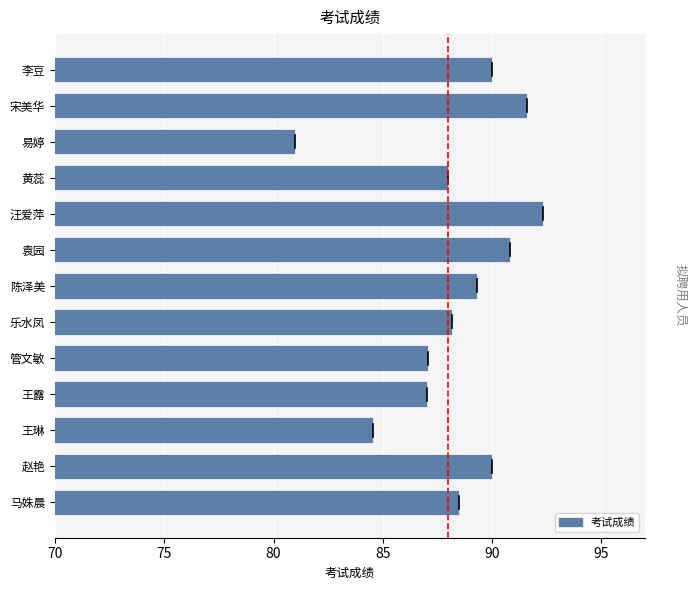

What is the approximate value at 宋美华?

91.6